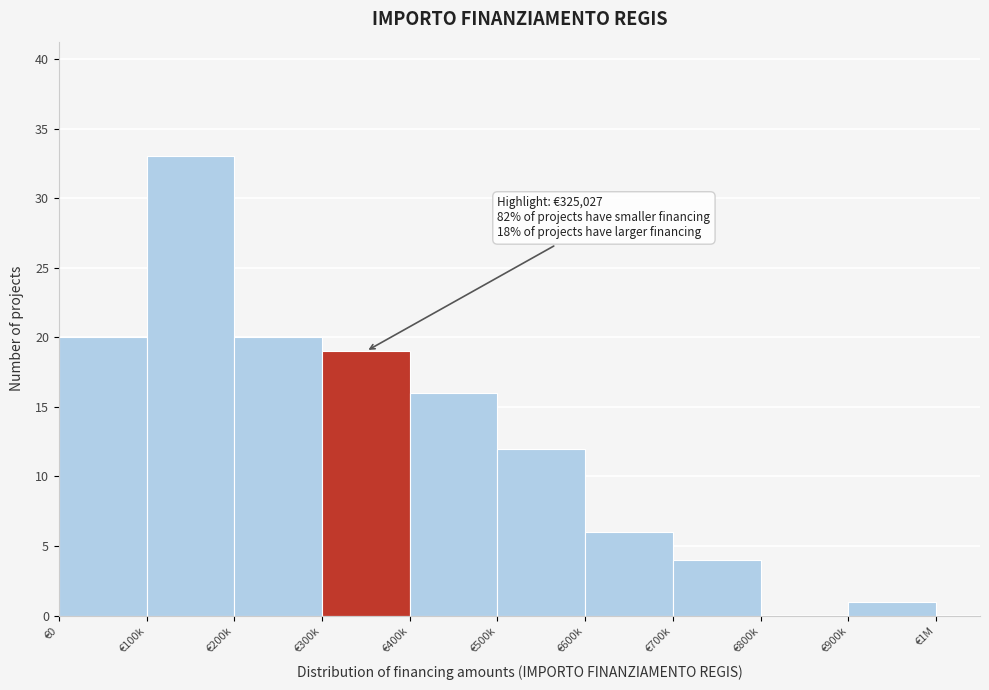

Reading left to right, list all the values displayed in this chart.

€0=20	€100k=33	€200k=20	€300k=19	€400k=16	€500k=12	€600k=6	€700k=4	€800k=0	€900k=1